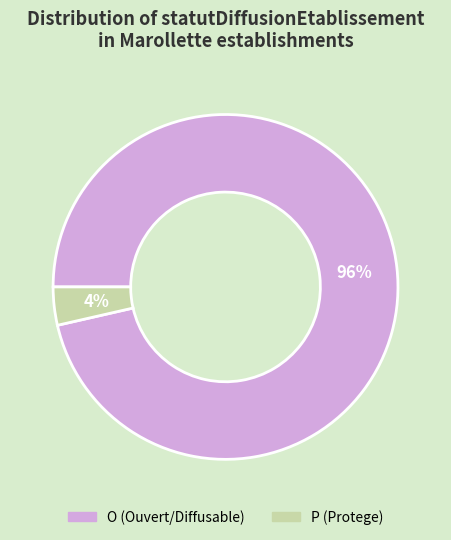

The P slice represents 17% of the pie. True or false?

False